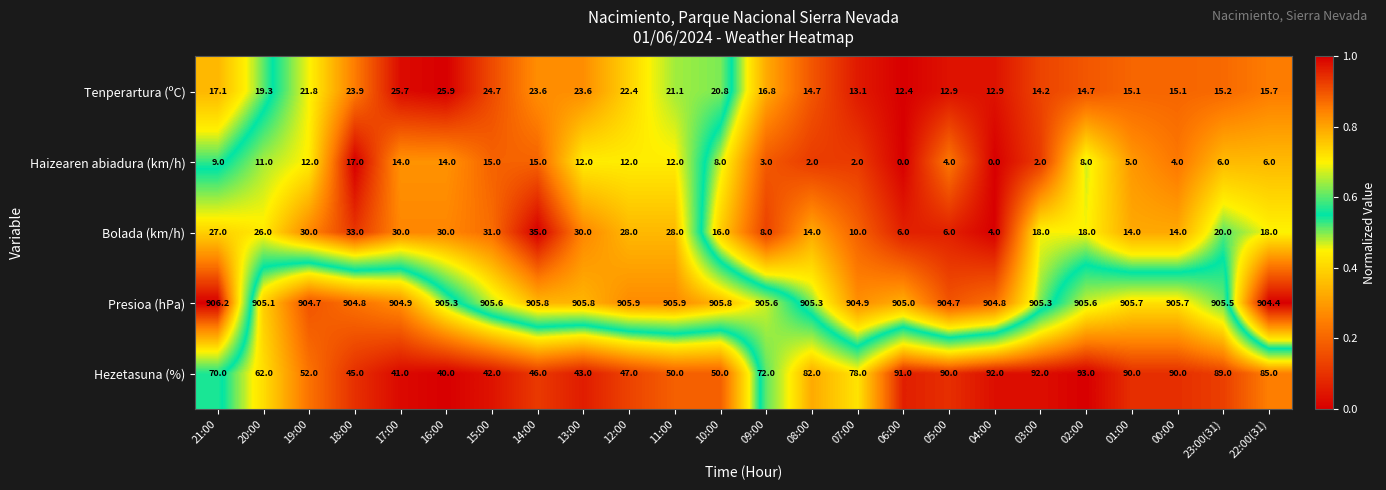

At which label does Hezetasuna (%) reach its peak?

02:00